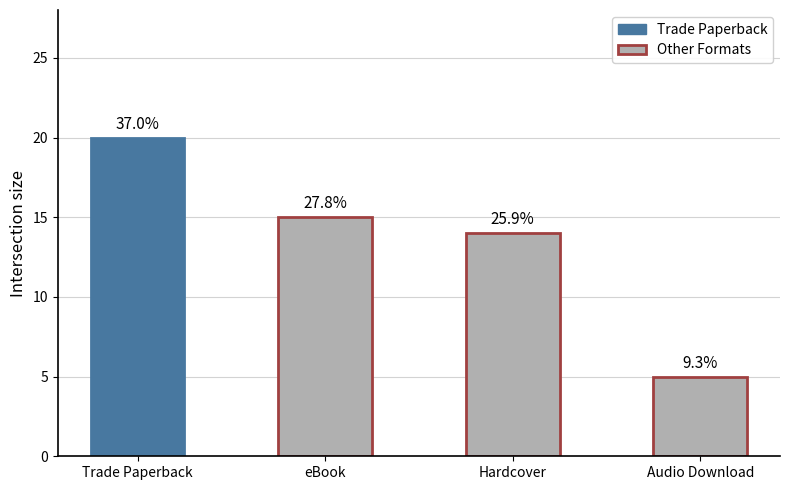

Reading right to left, extract all data points from this chart.

5	14	15	20